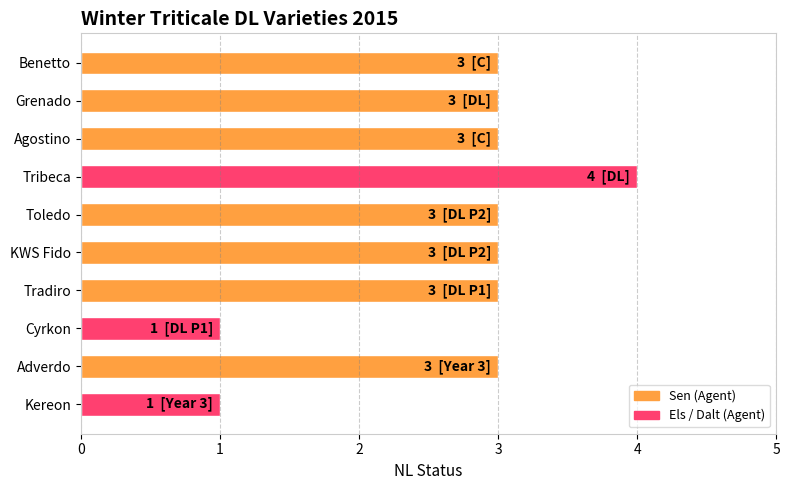

What is the label of the 7th bar from the top?

Tradiro